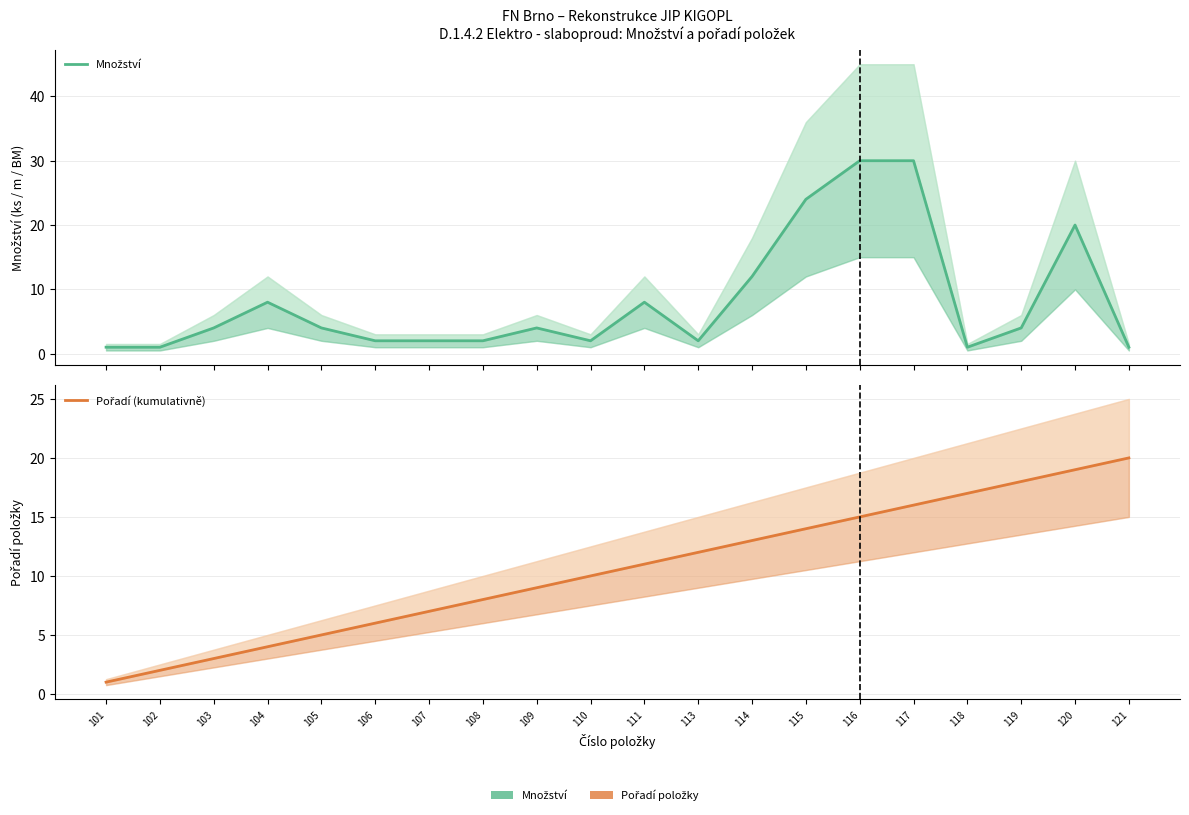

Which series ends up on top after the final intersection of Množství and Pořadí (kumulativně)?

Pořadí (kumulativně)